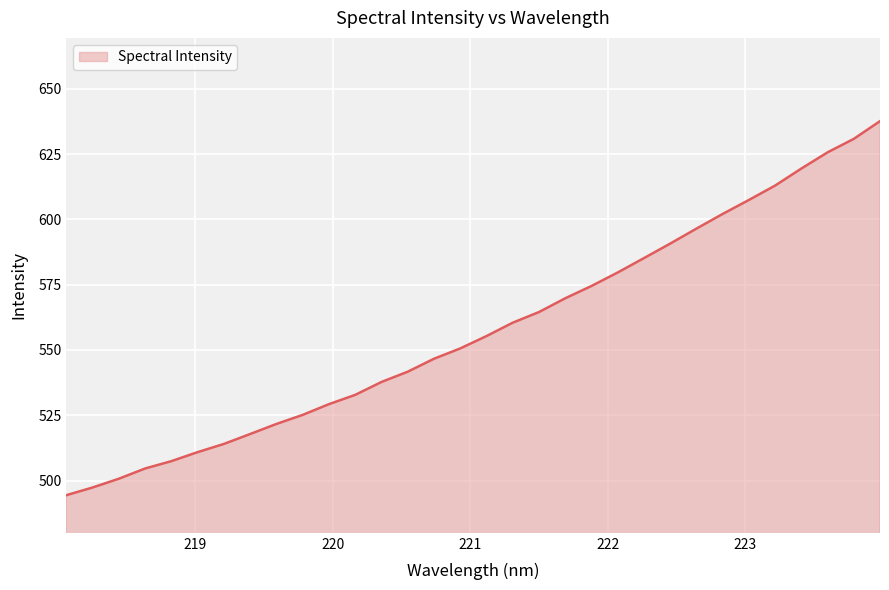

What is the smallest value displayed?

494.4